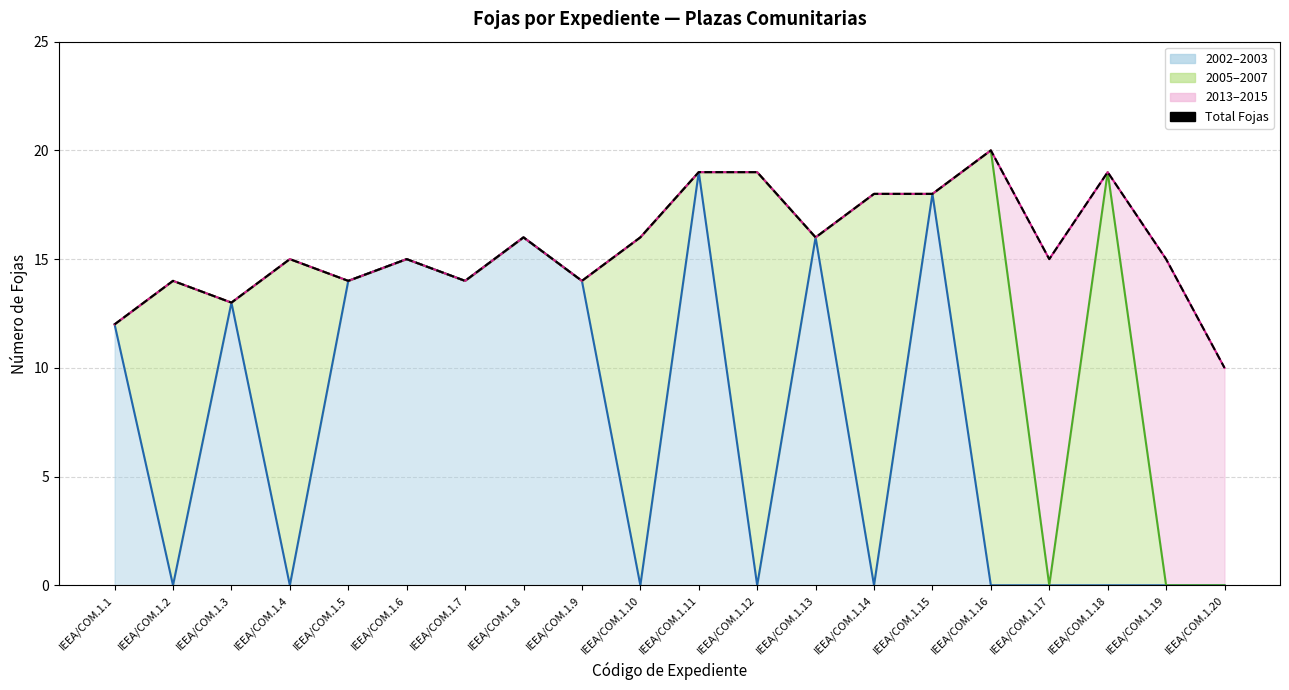

Reading left to right, list all the values displayed in this chart.

12	14	13	15	14	15	14	16	14	16	19	19	16	18	18	20	15	19	15	10